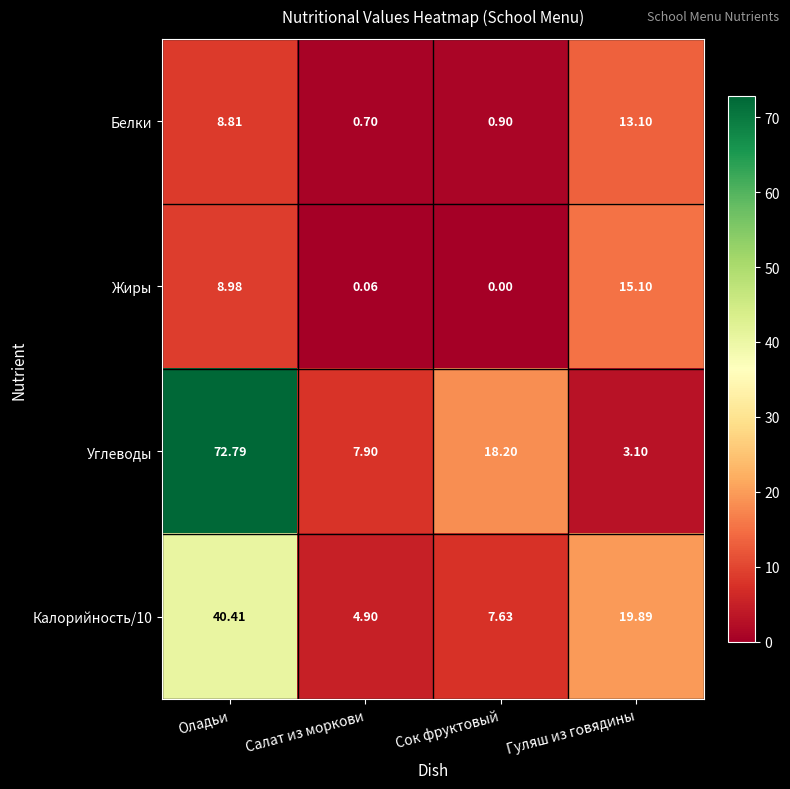

At how many categories does at least one series exceed 3?

4